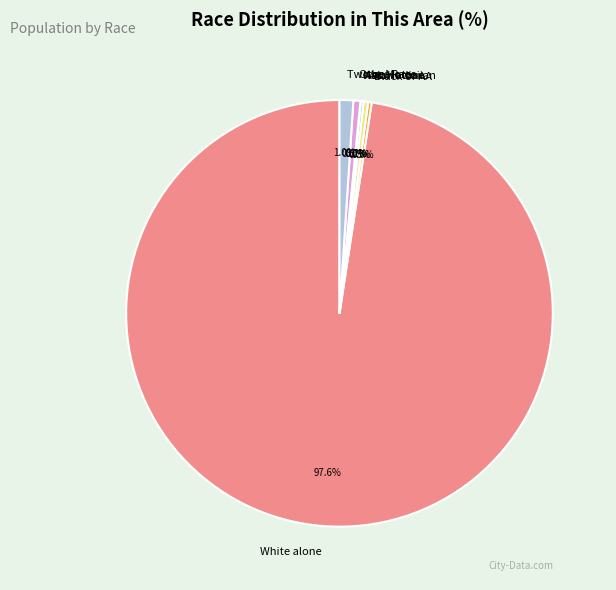

Do Other Race and Am. Indian together represent more than half of the pie?

No